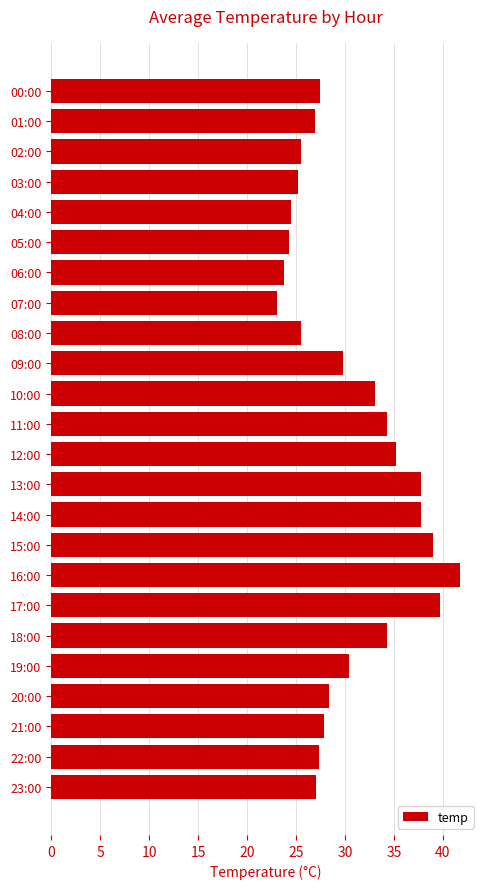

What value does the data have at 10:00?

33.1